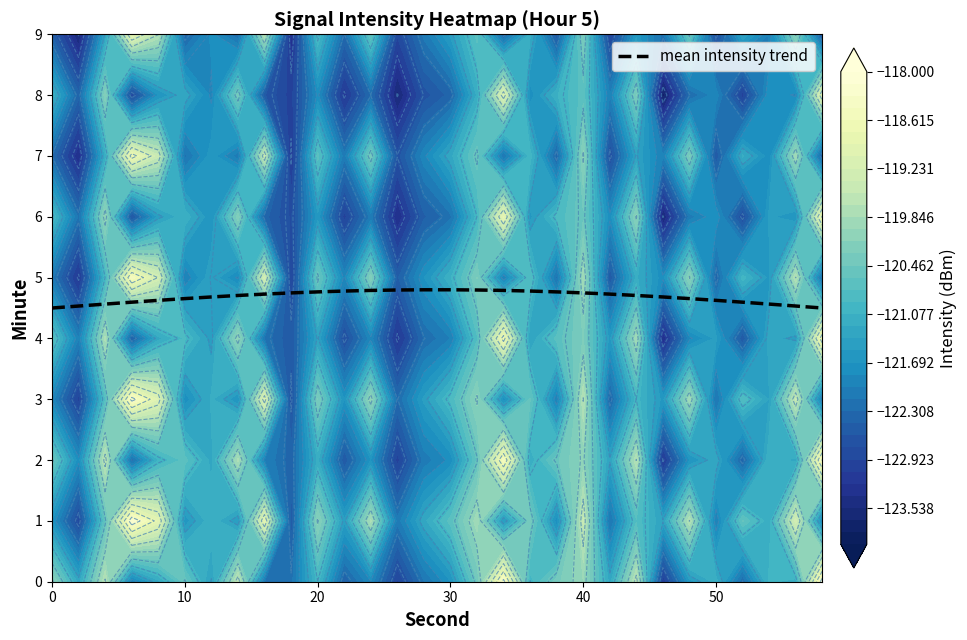

What is the maximum value for mean intensity trend?

4.8